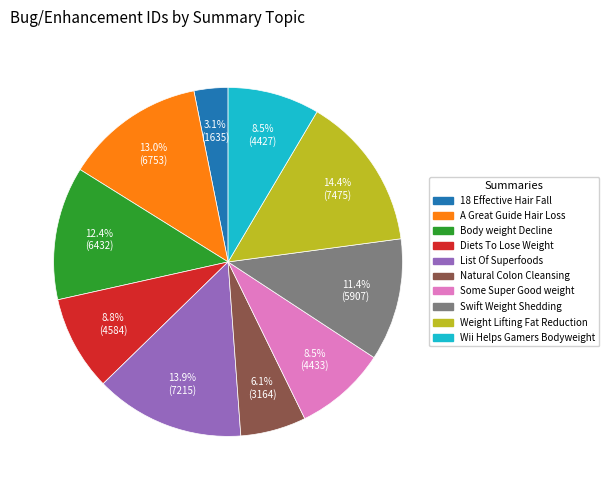

Between Body weight Decline and Wii Helps Gamers Bodyweight, which is larger?

Body weight Decline